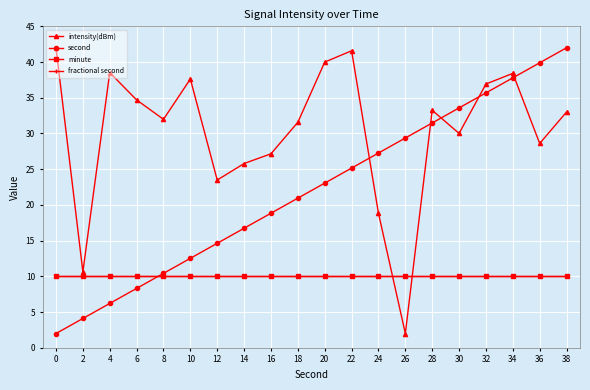

After their last crossing, which series has the higher values: intensity(dBm) or second?

second